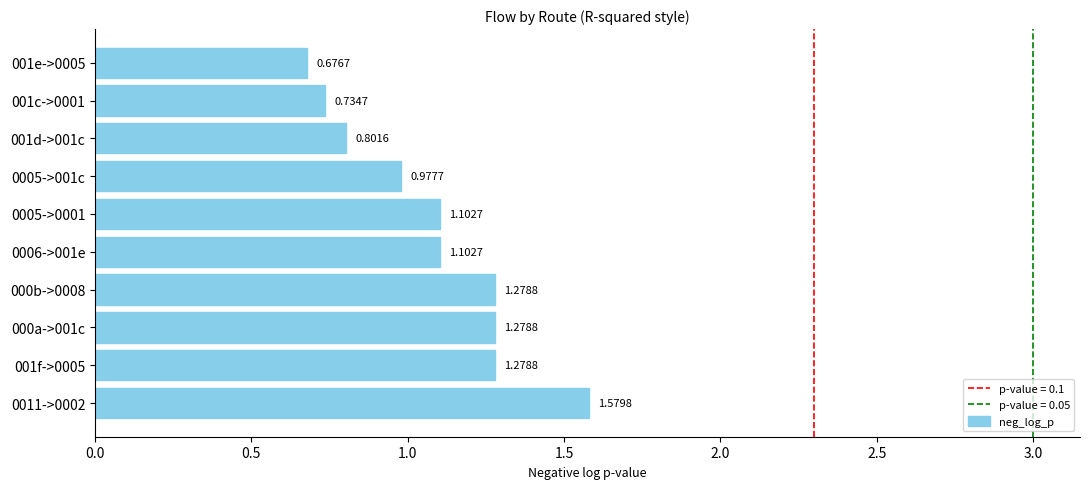

Which has a higher value, 000a->001c or 001e->0005?

000a->001c